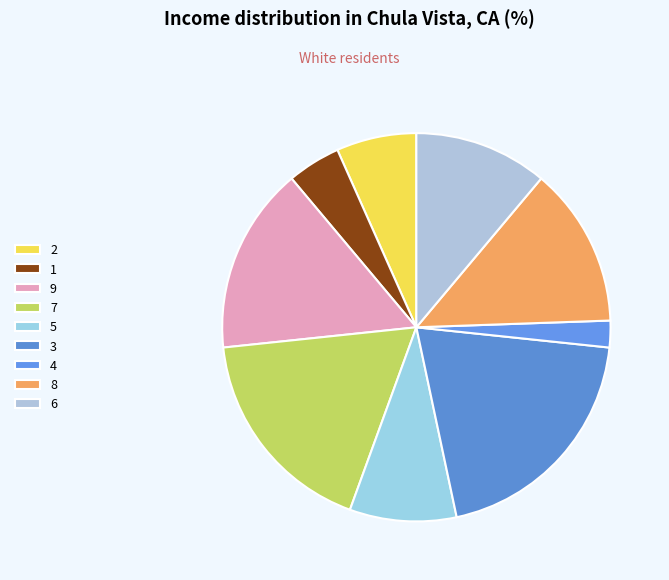

The 3 slice represents 20% of the pie. True or false?

True